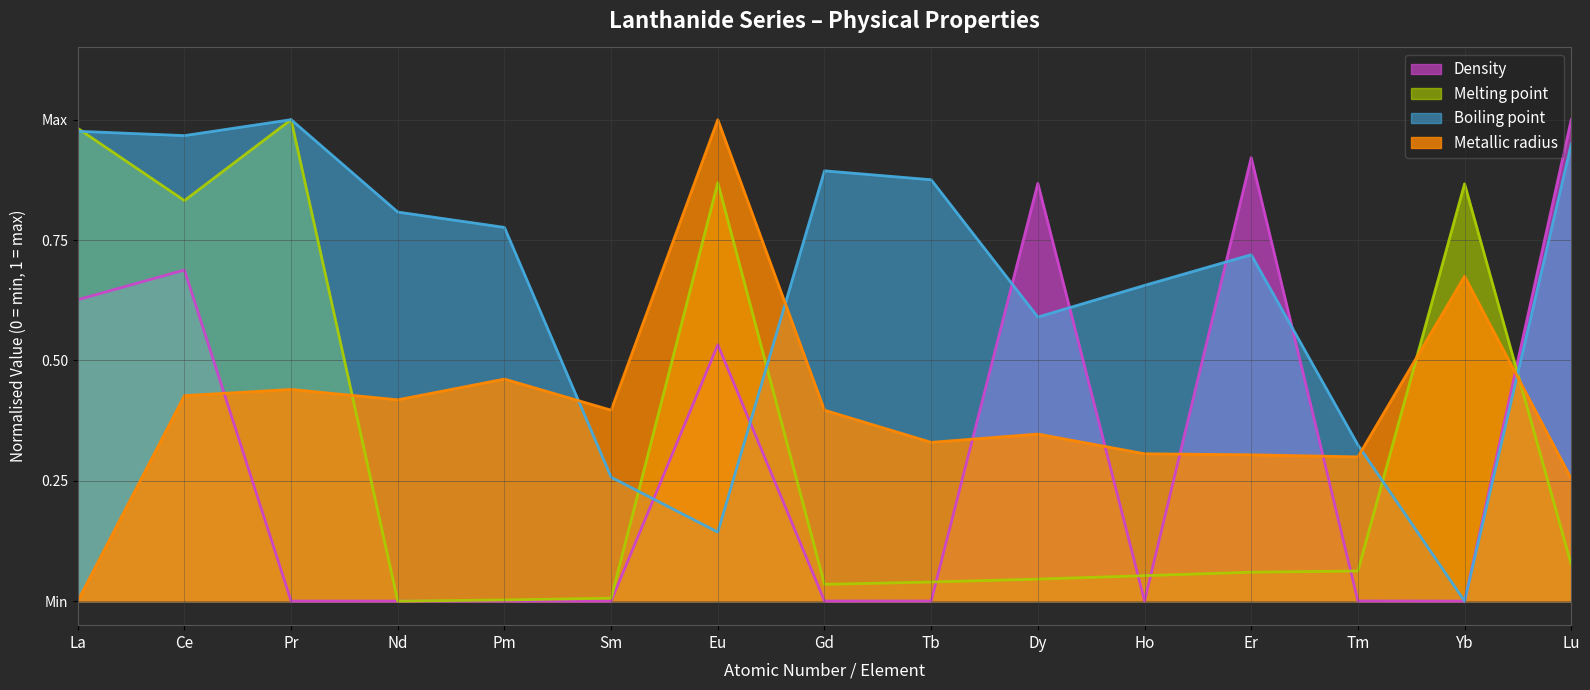

What is the highest value of the Metallic radius series?

1.0